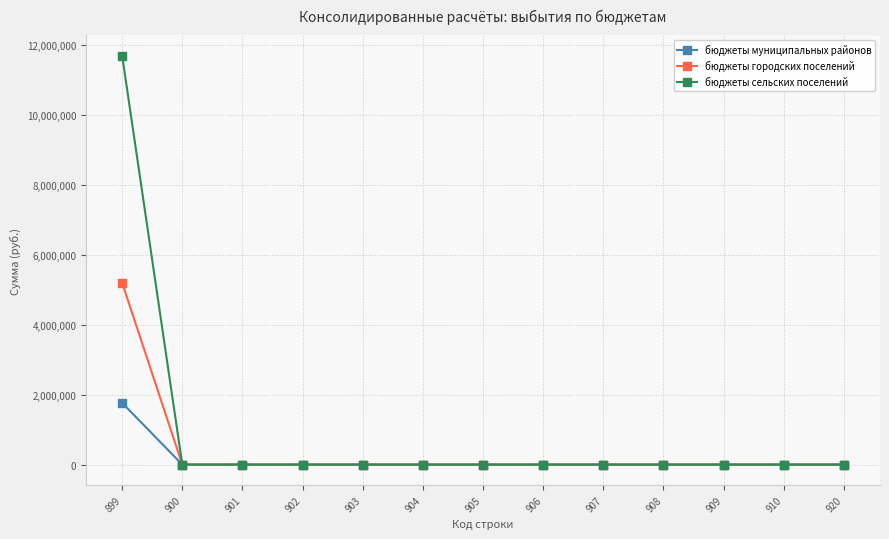

Rank the series by their maximum value, from lowest to highest.

бюджеты муниципальных районов, бюджеты городских поселений, бюджеты сельских поселений